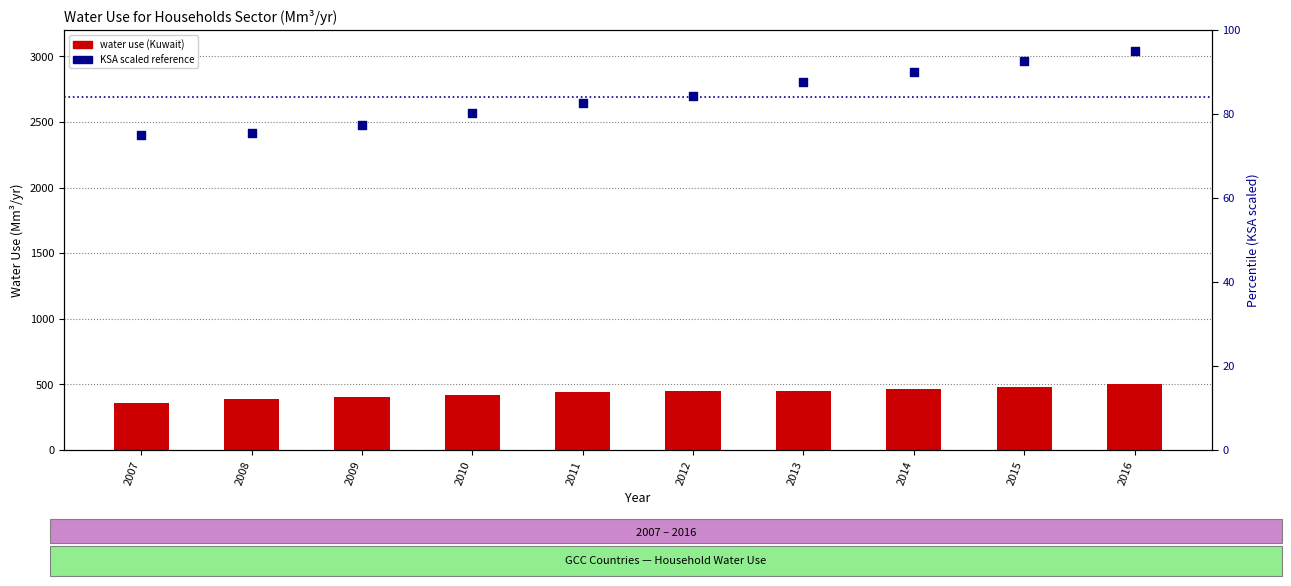

Which series reaches the minimum Y coordinate?

KSA scaled reference